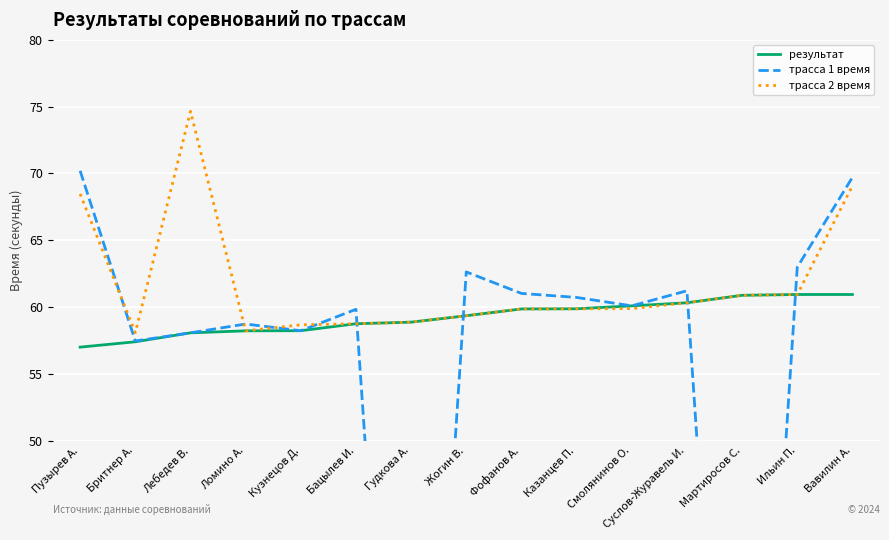

Which series has the largest total across all categories?

трасса 2 время